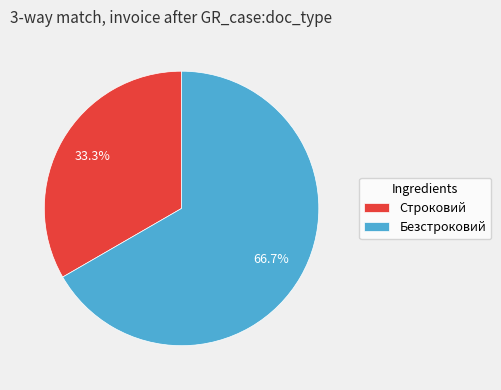

Do Безстроковий and Строковий together represent more than half of the pie?

Yes